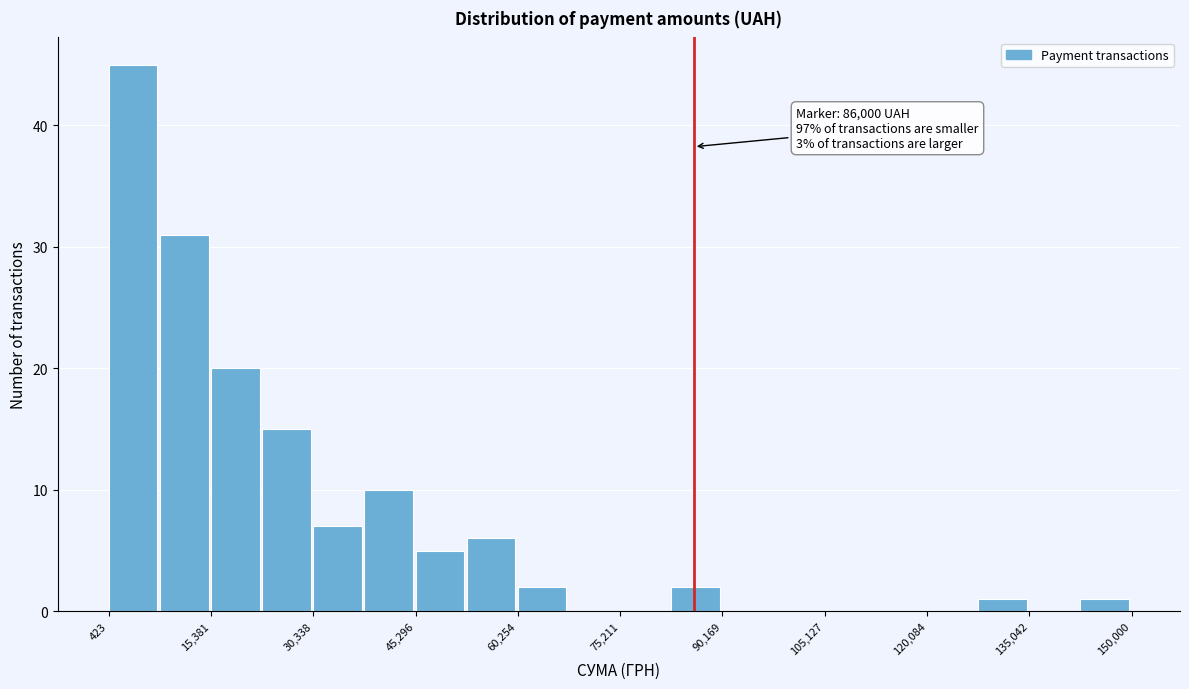

Around what value on the x-axis is the tallest bar? Give the approximate position of its centre, as read against the axis.

4000